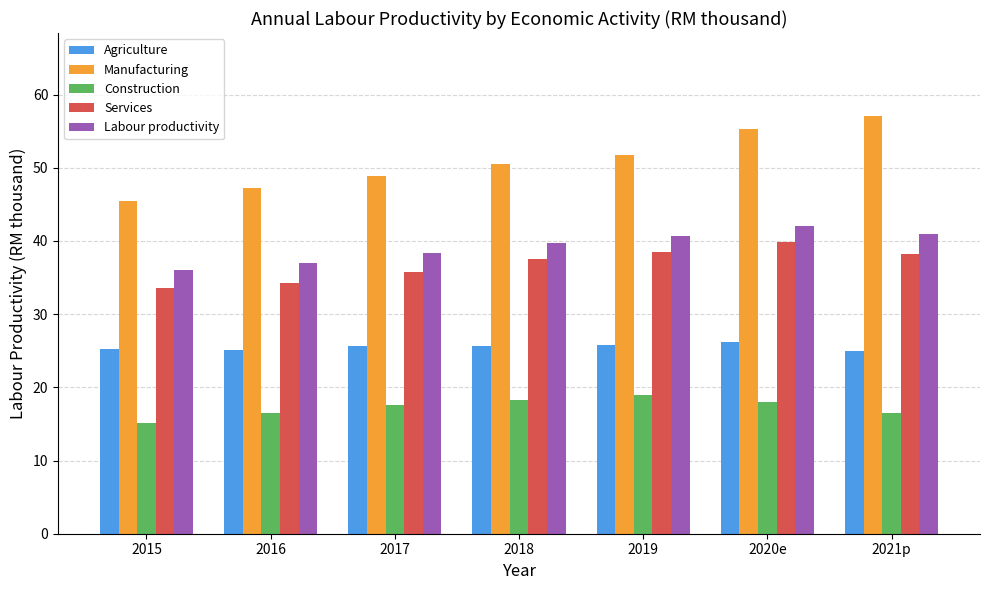

Is the value of Agriculture at 2020e greater than the value of Construction at 2020e?

Yes